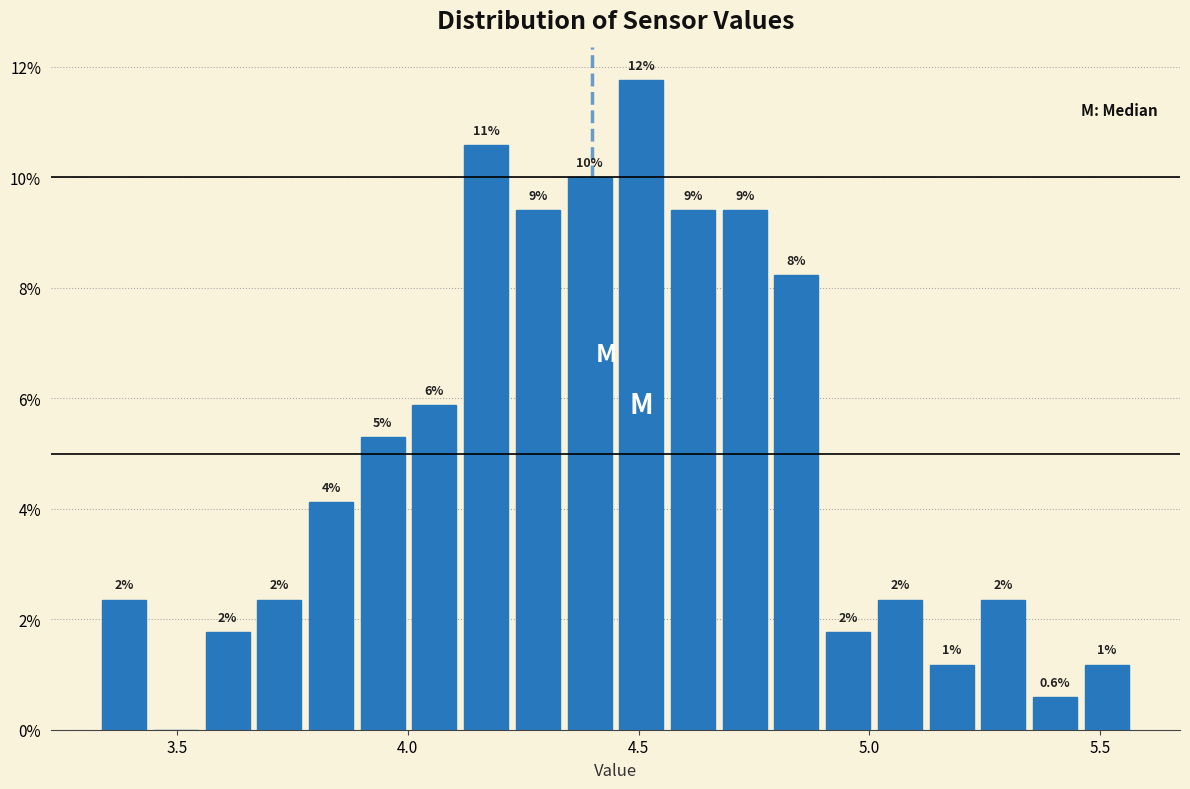

Read against the x-axis, roughly where is the centre of the tallest bar?

4.50